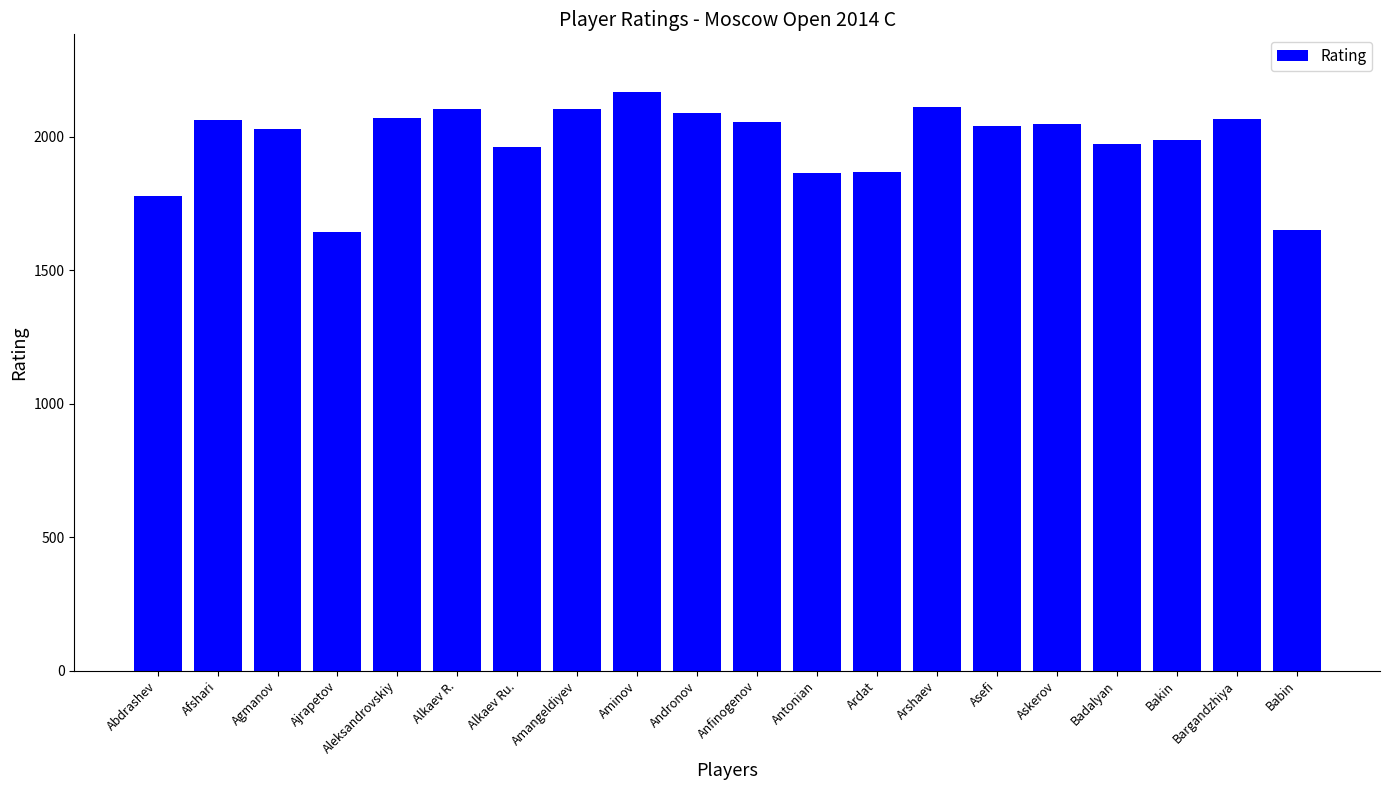

What is the change in value from Afshari to Alkaev R.?

+42